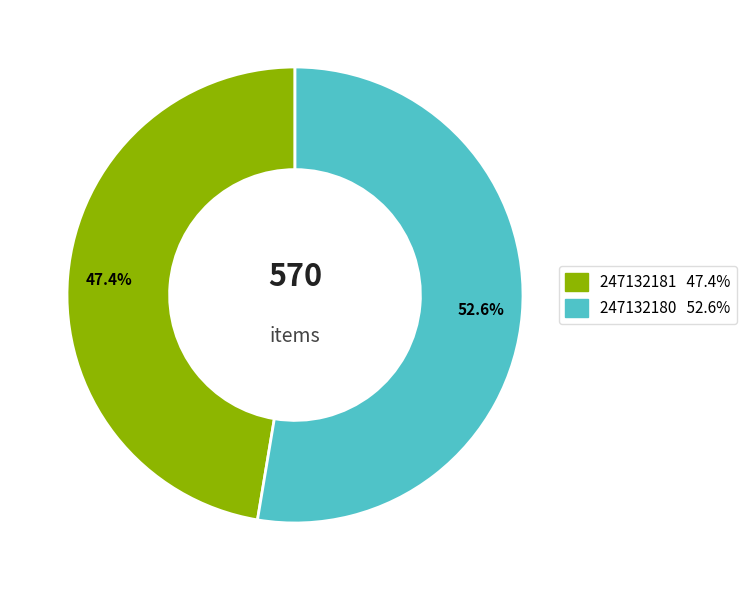

Is it true that 247132180 is 53% of the pie?

True